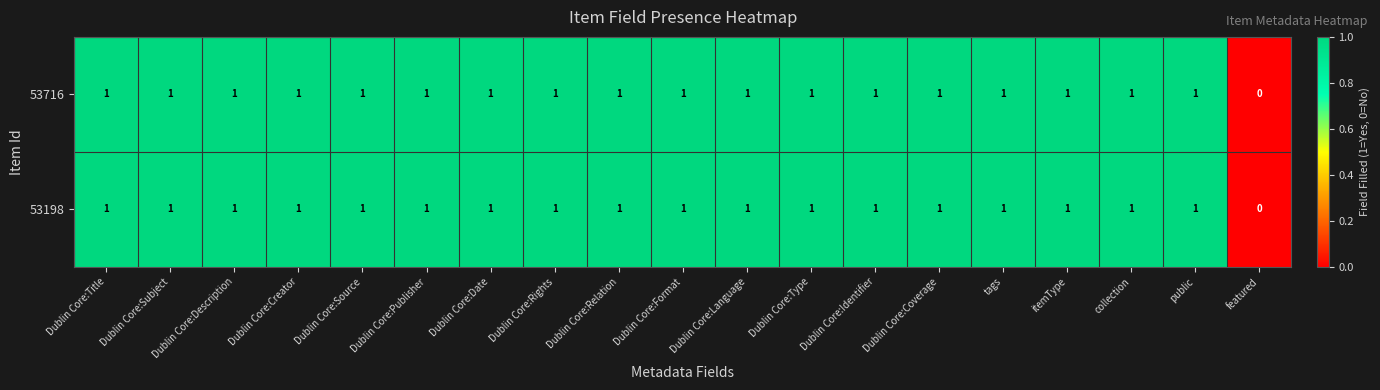

True or false: 53198 has a value of 1 at tags.

True